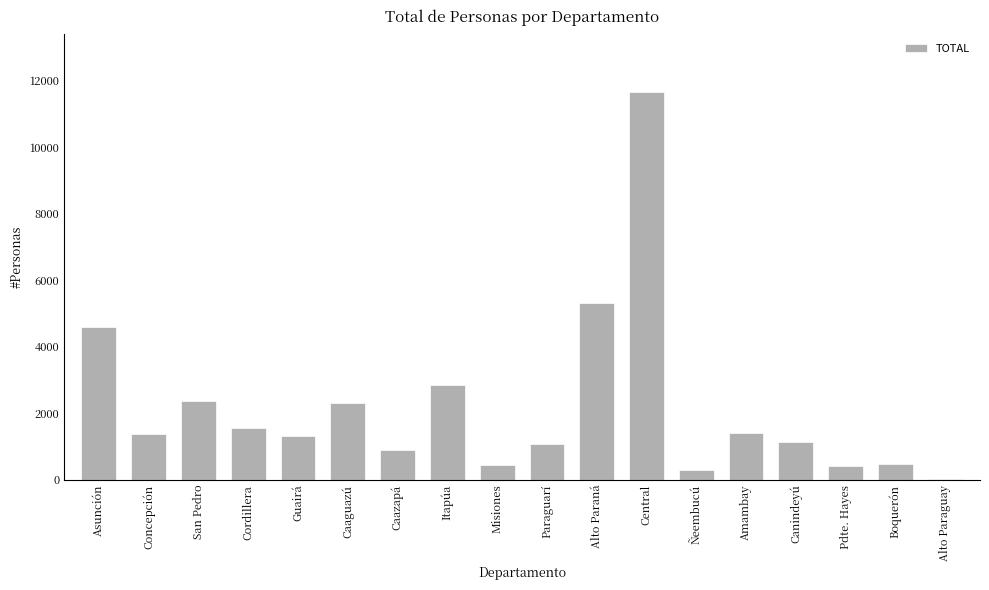

Which category has the highest value across all series?

Central